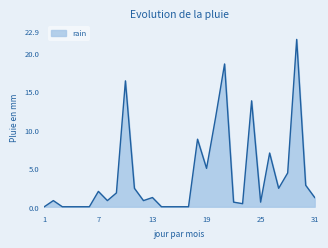

What is the greatest value displayed?

21.8